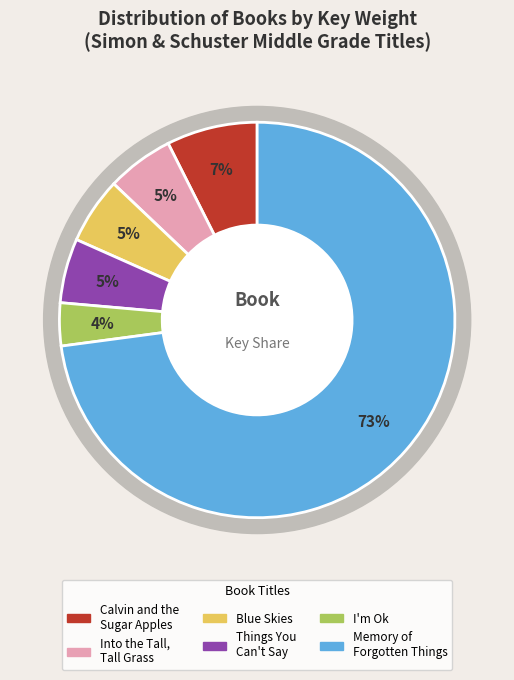

What percentage do Memory of Forgotten Things and Things You Can't Say together represent?

78.2%